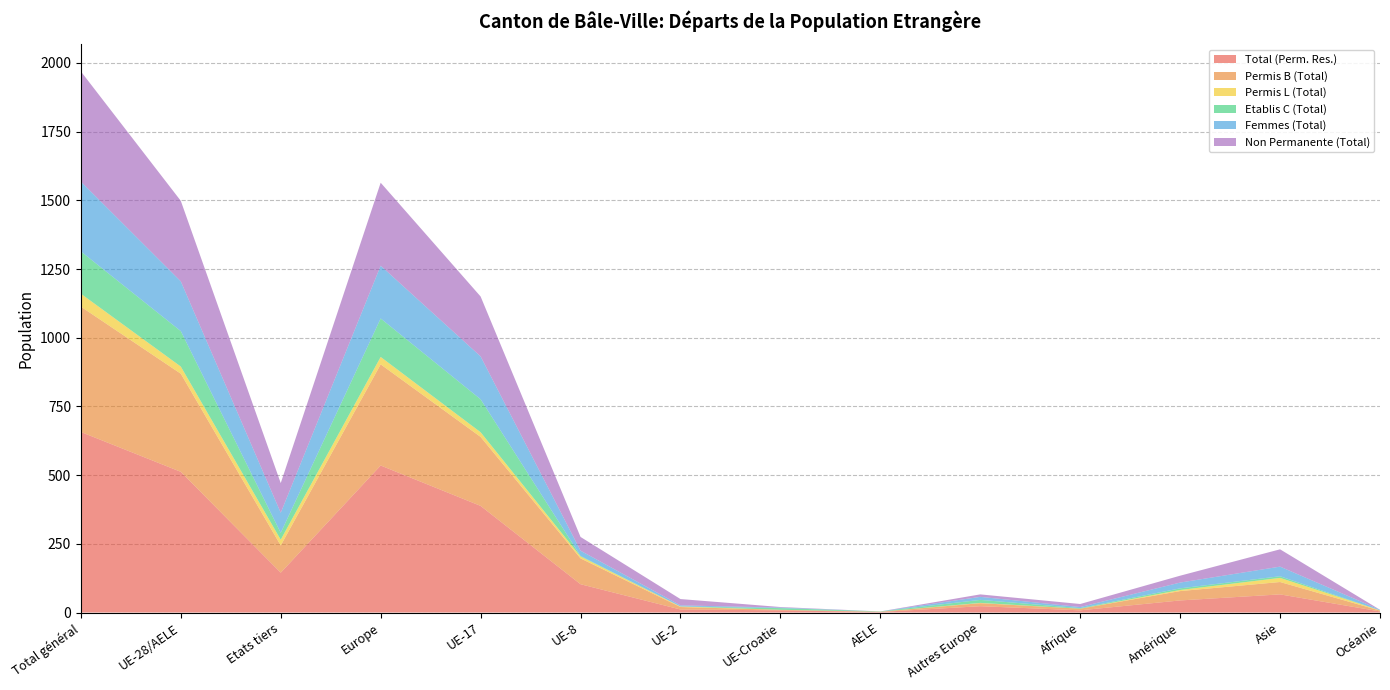

Reading left to right, transcribe all the data shown in this chart.

Total (Perm. Res.): 657	512	145	535	388	103	11	8	2	23	8	44	66	4
Permis B (Total): 456	357	99	368	251	94	9	2	1	11	6	34	45	3
Permis L (Total): 47	26	21	27	17	7	2	0	0	1	0	4	15	1
Etablis C (Total): 154	129	25	140	120	2	0	6	1	11	2	6	6	0
Femmes (Total): 254	181	73	192	156	19	4	2	0	11	4	21	35	2
Non Permanente (Total): 401	293	108	302	218	50	23	2	0	9	11	25	63	0